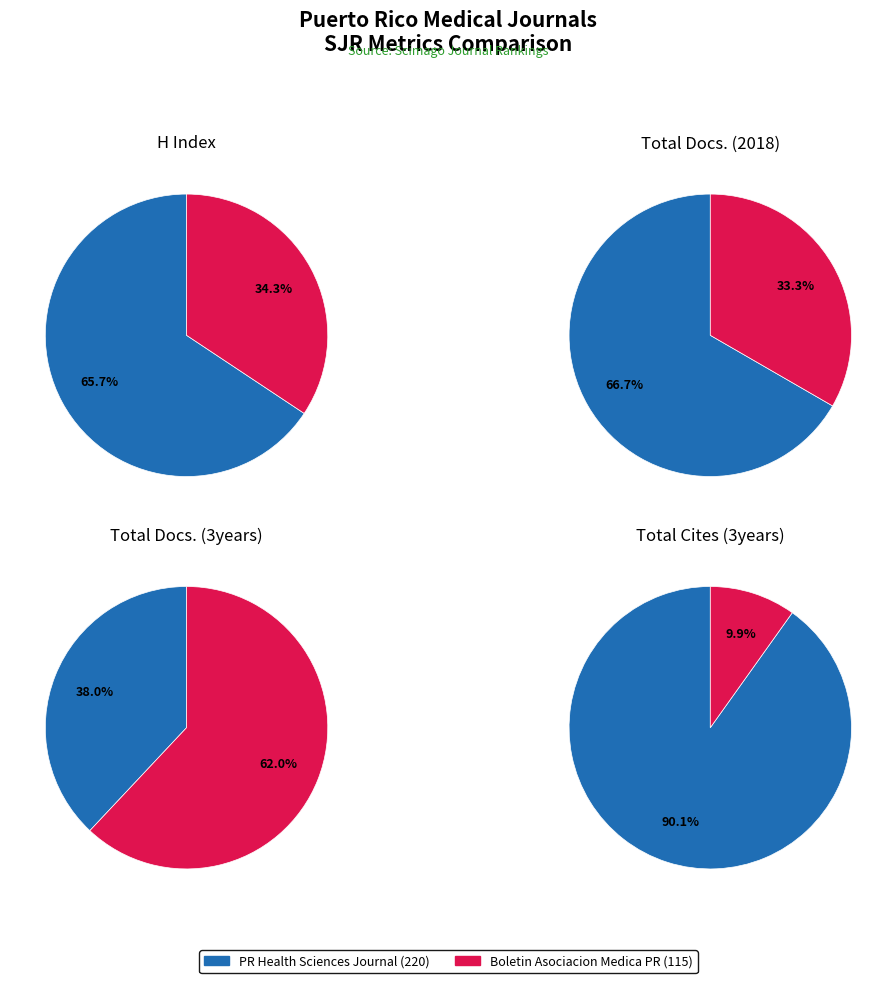

Which category has the smallest portion of the pie?

Boletin de la Asociacion Medica de Puerto Rico